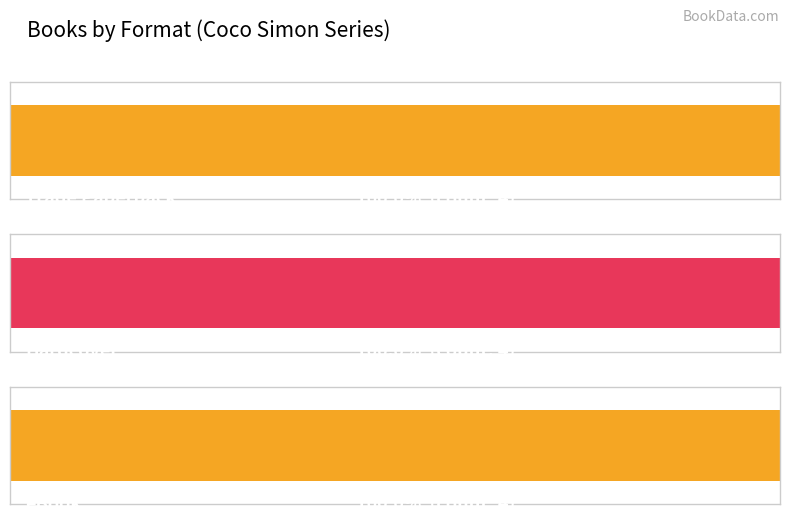

How many series are shown in this chart?

3